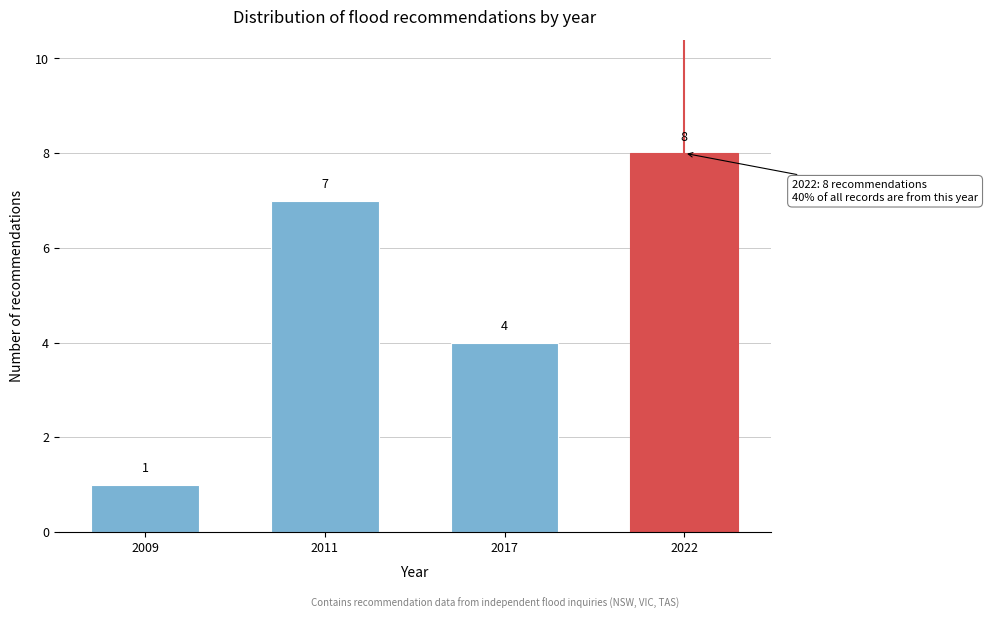

Reading left to right, extract all data points from this chart.

1	7	4	8